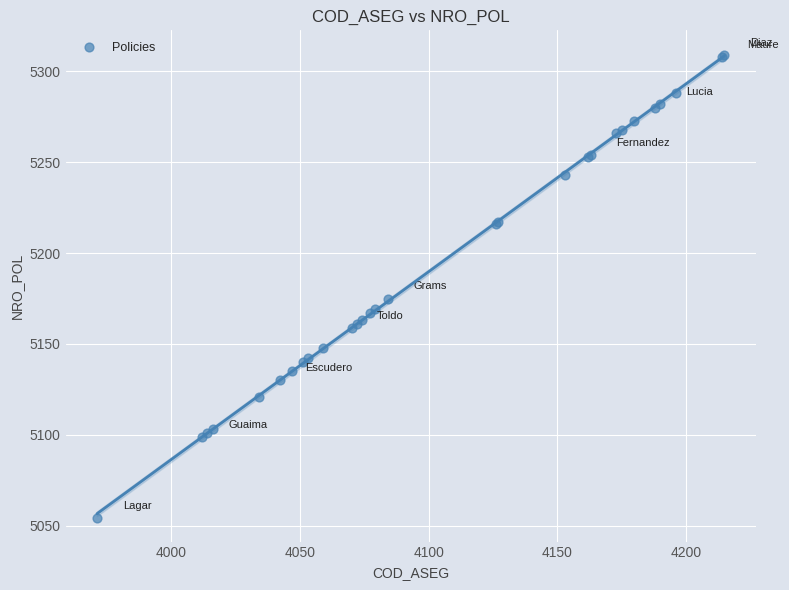

What Y value in the scatter plot is closest to 5181?

5175